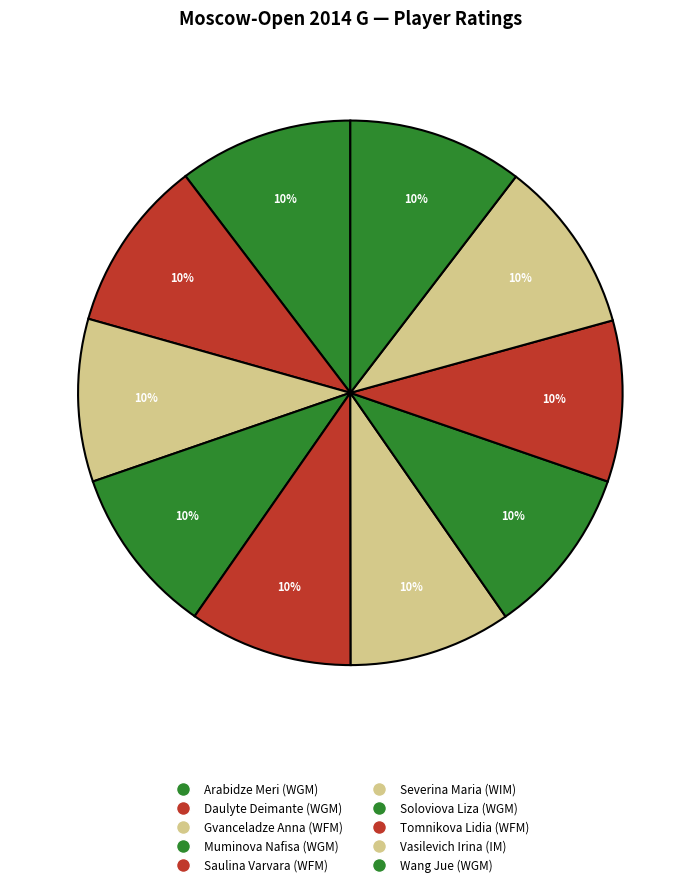

Does Severina Maria (WIM) account for over 50% of the chart?

No